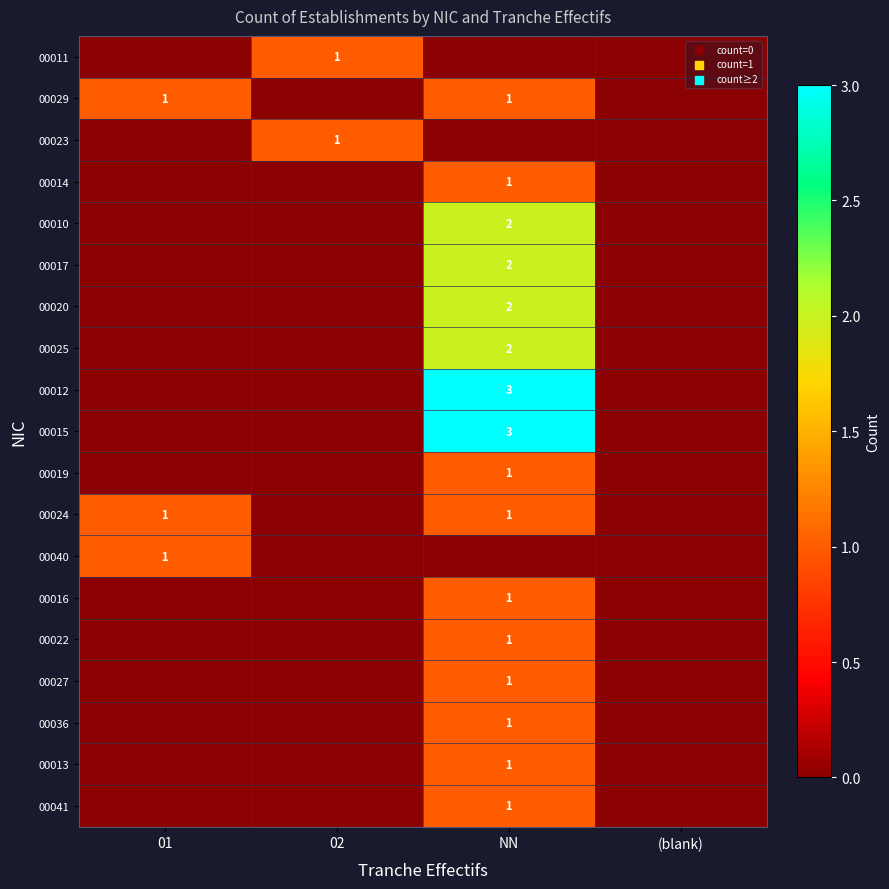

The 00022 series shows 0 at NN. True or false?

False